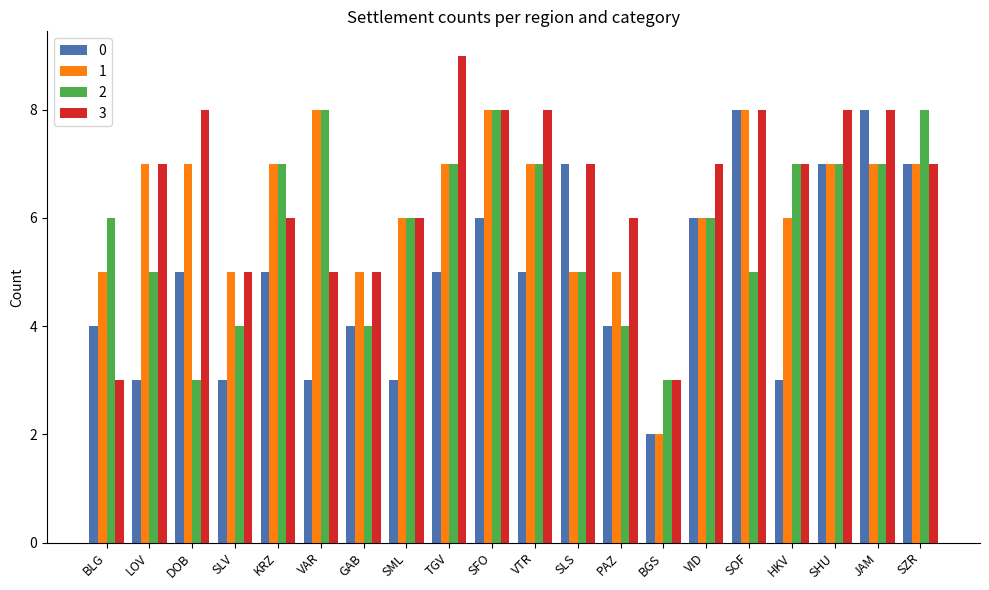

What is the maximum value shown in the chart?

9